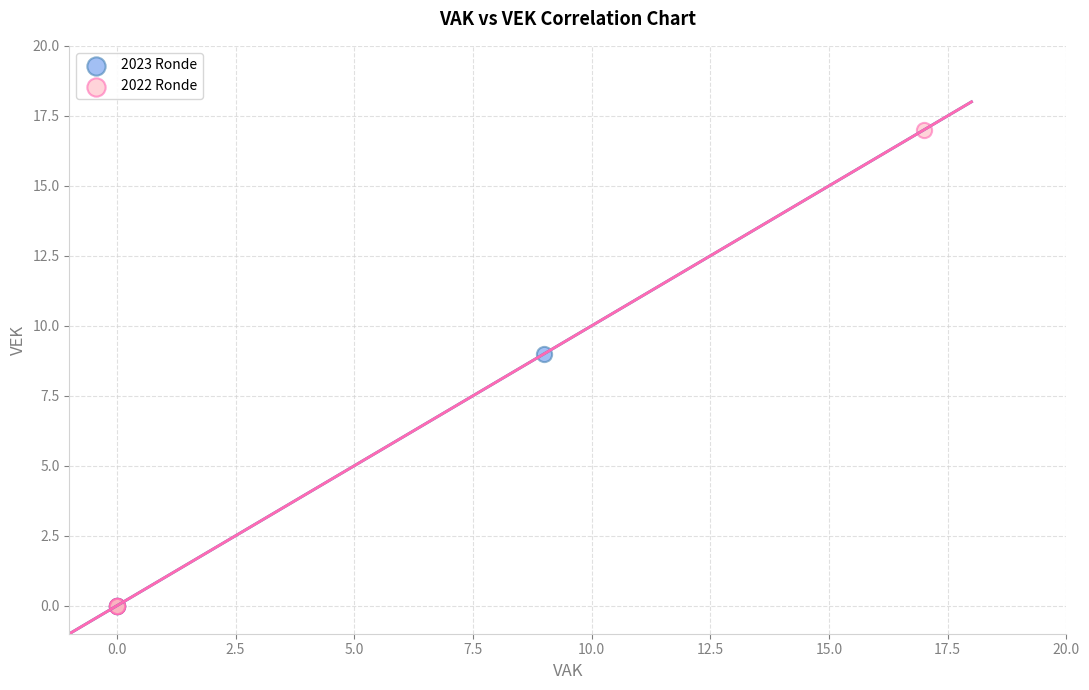

Which series has the widest spread of Y values?

2022 Ronde